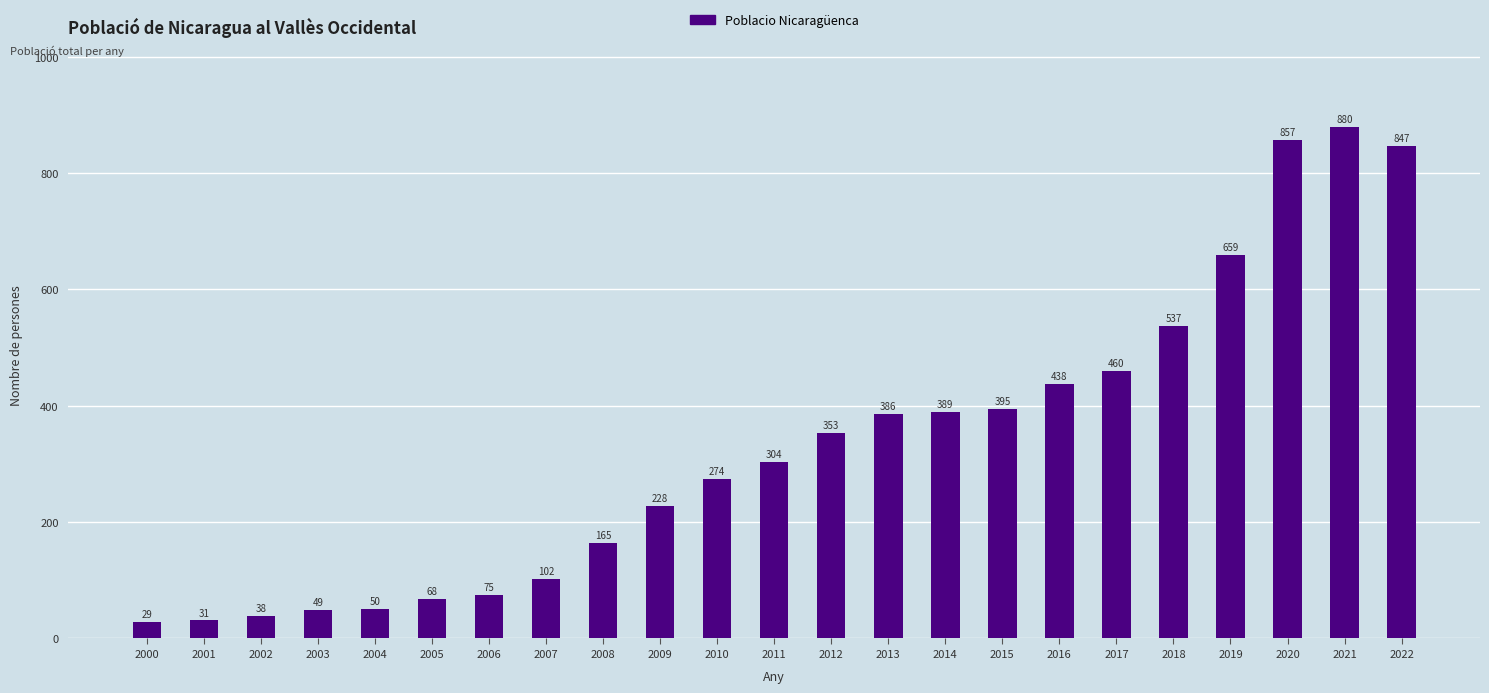

Which category has the highest value across all series?

2021